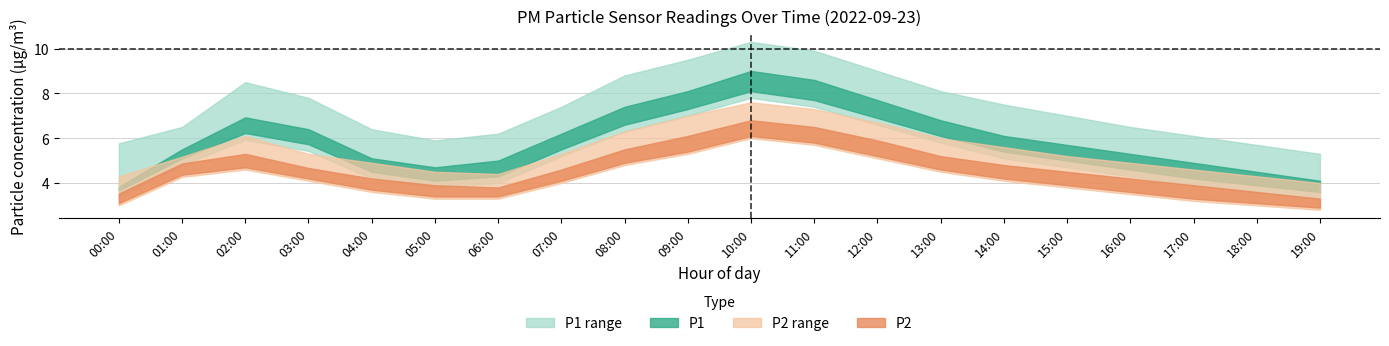

The P1_upper series shows 5.5 at 10:00. True or false?

False